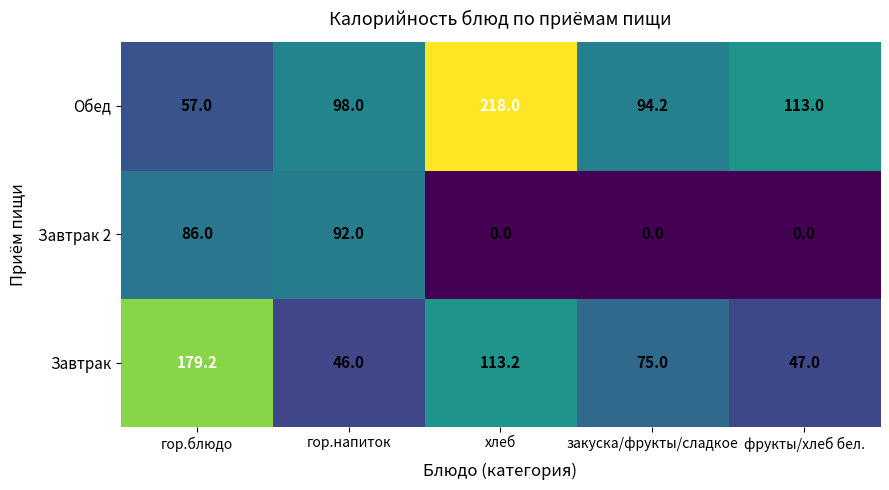

At how many categories does at least one series exceed 124?

2